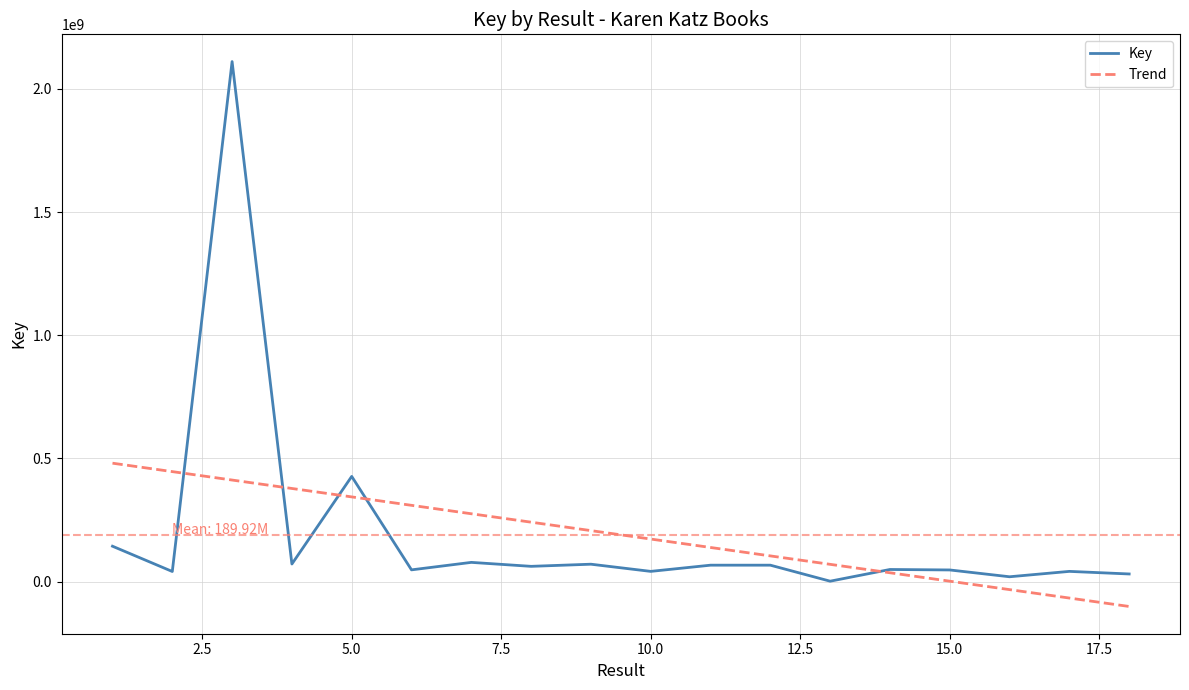

Which series has the widest spread of values?

Key